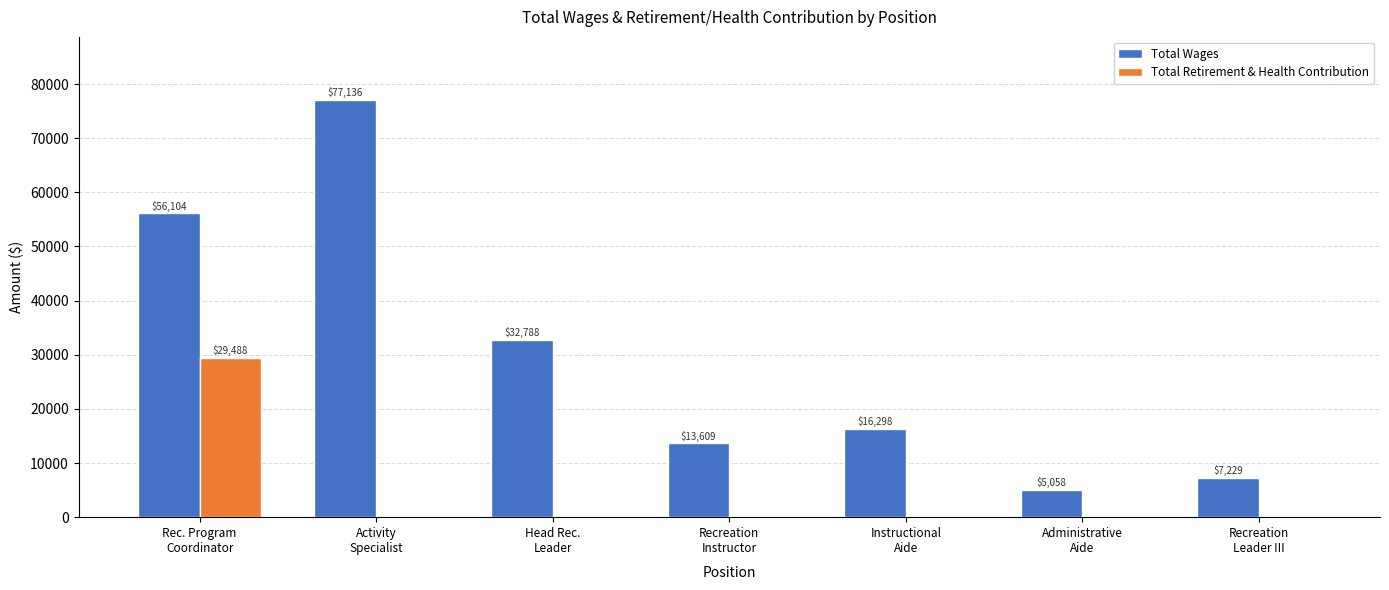

Which series has the largest total across all categories?

Total Wages